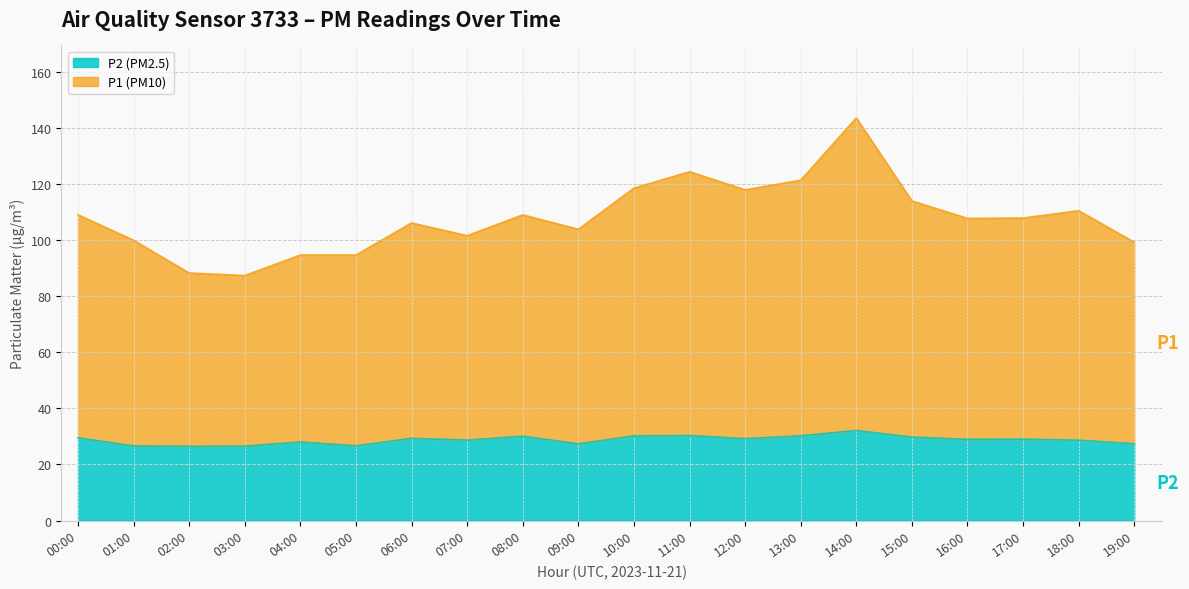

What is the average value of the P1 series?

108.1